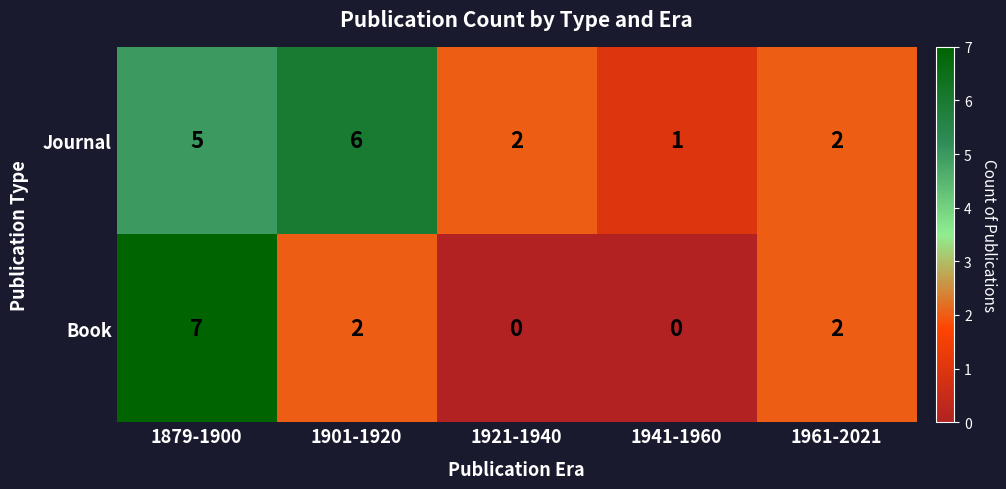

How many Book values are between 0 and 2?

4